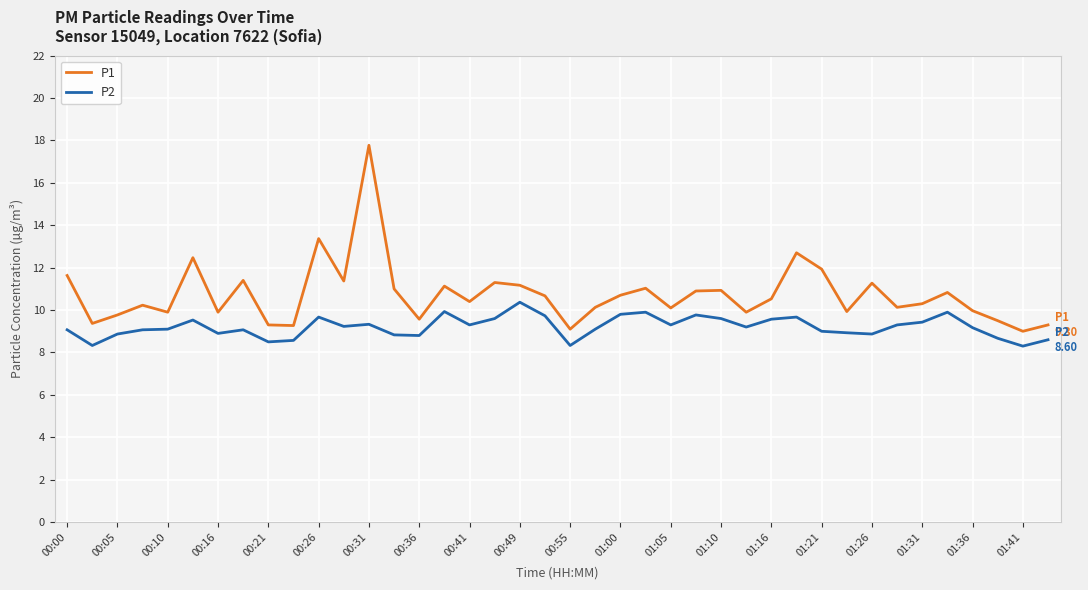

Which series has the widest spread of values?

P1